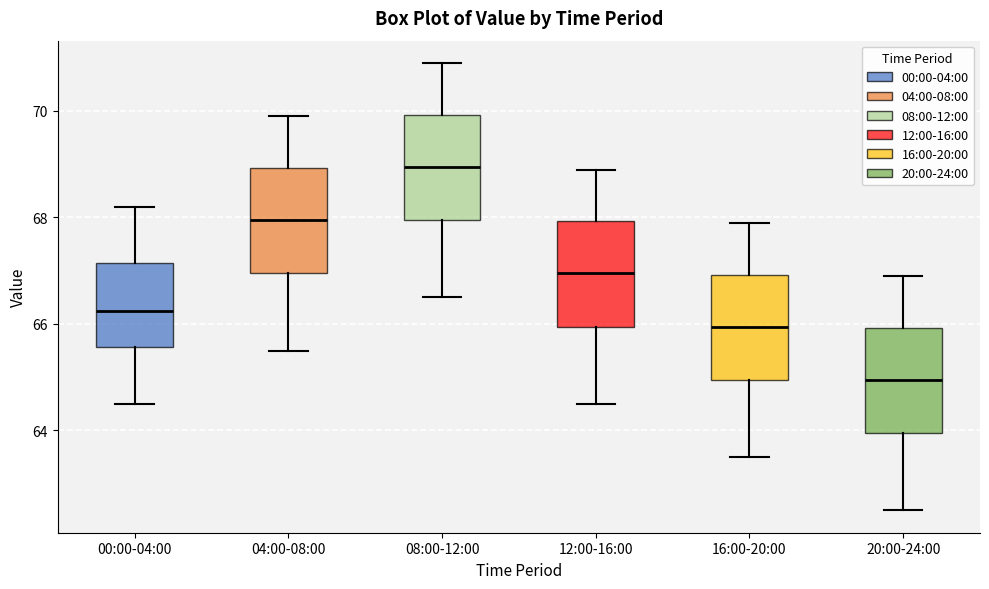

Reading left to right, transcribe this box plot: for each box, give where its median line is, the range the box spans, and where its two whiskers end, as read against the y-axis. The values are not printed on the chart, so give them approximately, as read against the axis.

00:00-04:00: median 66.2, box 65.6 to 67.2, whiskers 64.6 to 68.2
04:00-08:00: median 68.0, box 67.0 to 69.0, whiskers 65.6 to 70.0
08:00-12:00: median 69.0, box 68.0 to 70.0, whiskers 66.6 to 71.0
12:00-16:00: median 67.0, box 66.0 to 68.0, whiskers 64.6 to 69.0
16:00-20:00: median 66.0, box 65.0 to 67.0, whiskers 63.6 to 68.0
20:00-24:00: median 65.0, box 64.0 to 66.0, whiskers 62.6 to 67.0